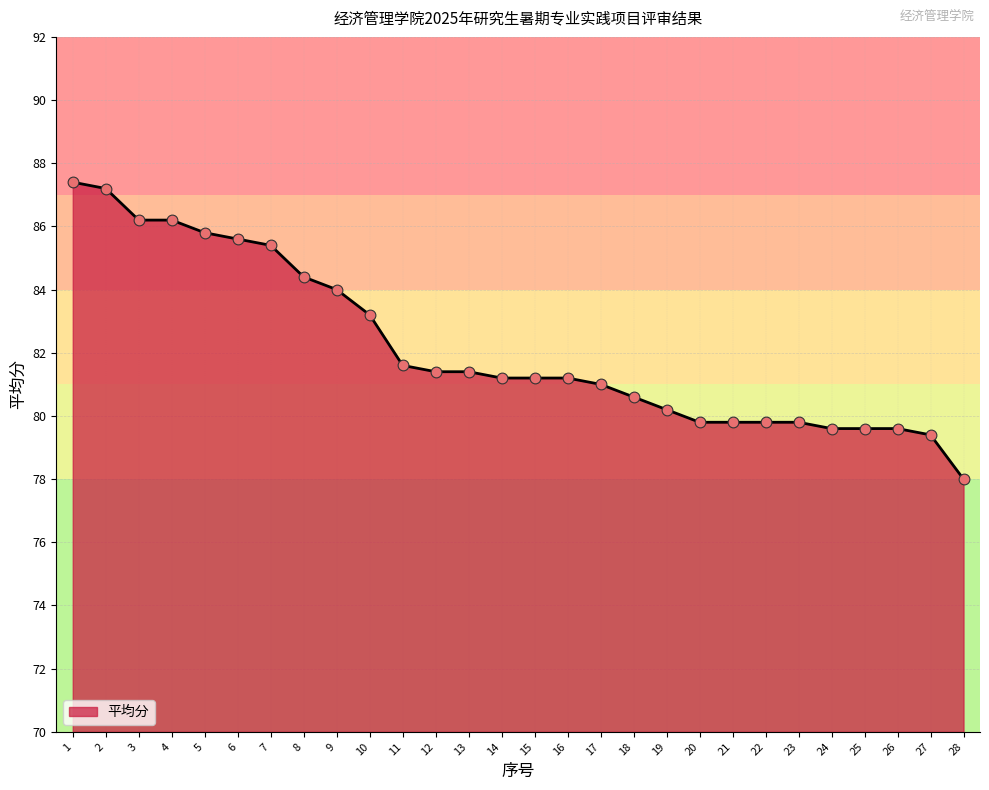

Approximately how many times larger is the value at 26 compared to 6?

0.9